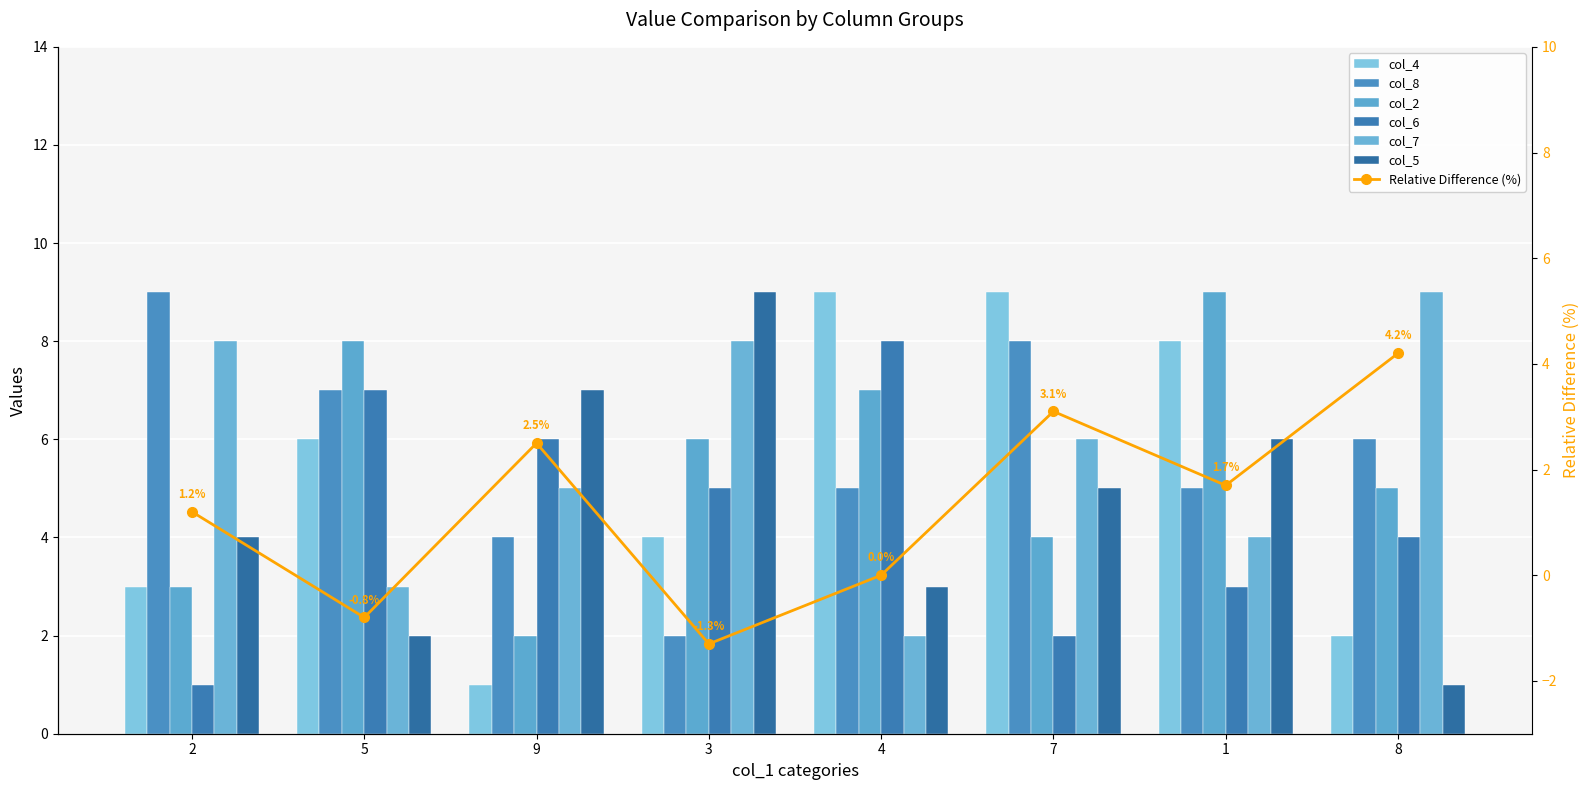

Where is col_7 nearest to the value 5?

9